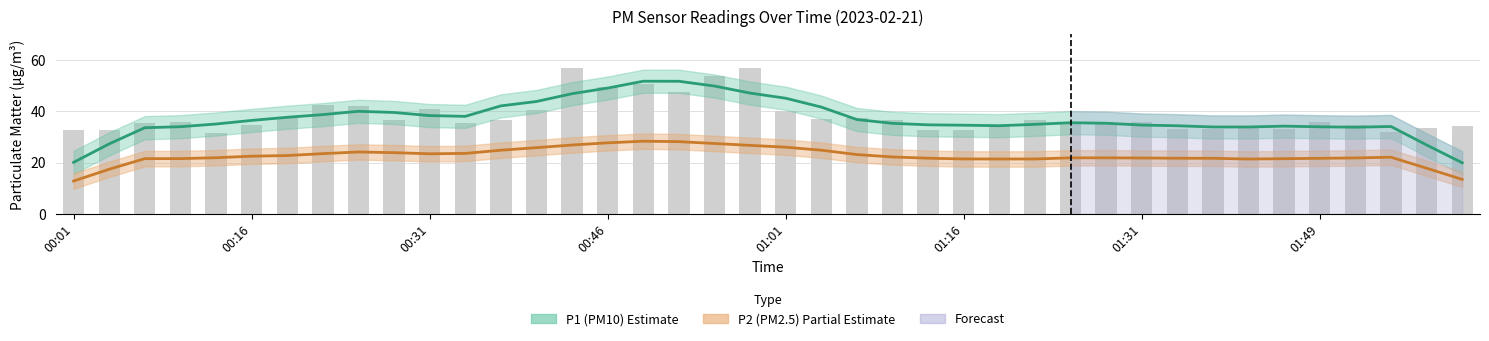

Between 01:31 and 39, which series saw the biggest shift?

P1 (PM10) Estimate